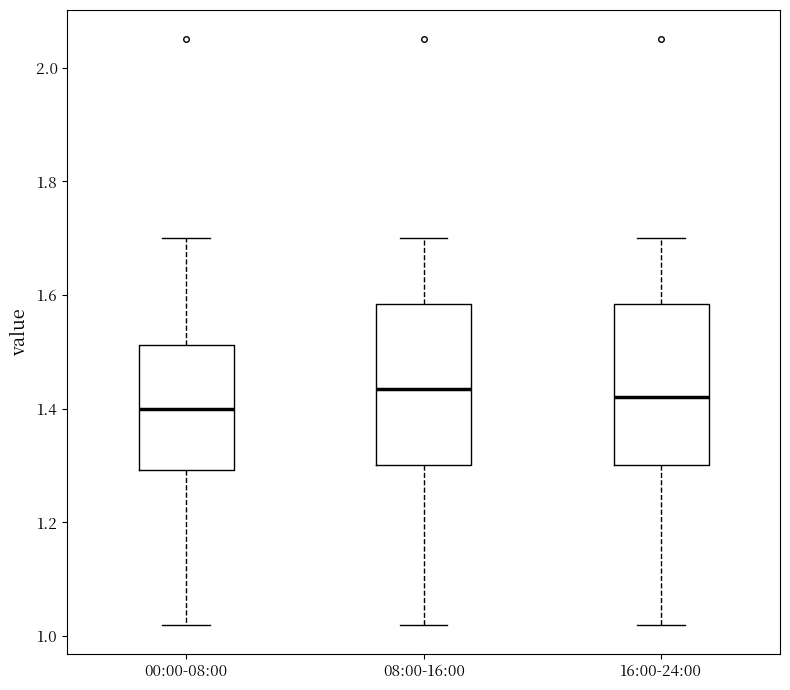

Where is the upper edge of the box for 00:00-08:00 on the y-axis? The values are not printed on the chart, so give them approximately, as read against the axis.

1.52